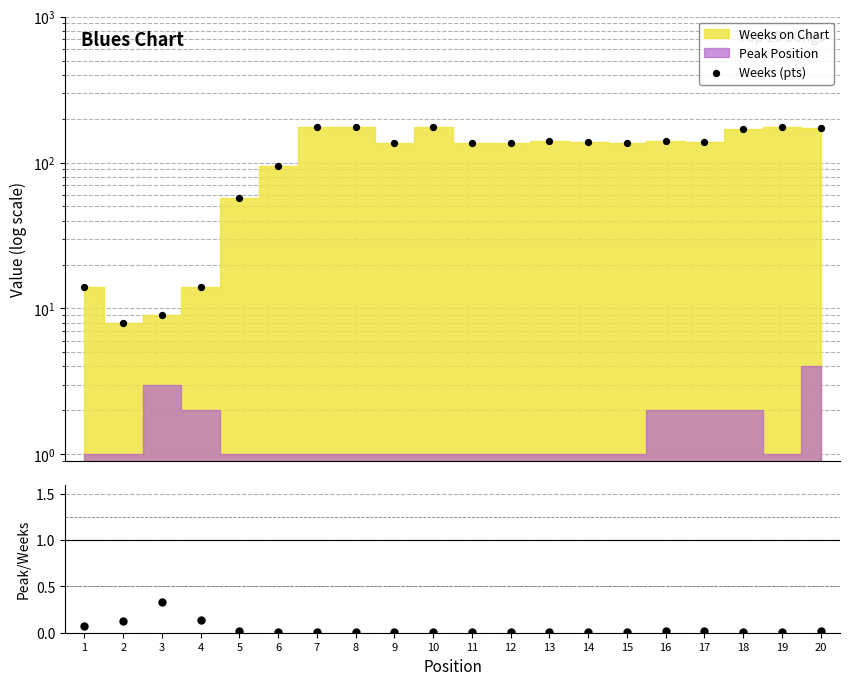

What is the change in value from 13 to 20?

+31